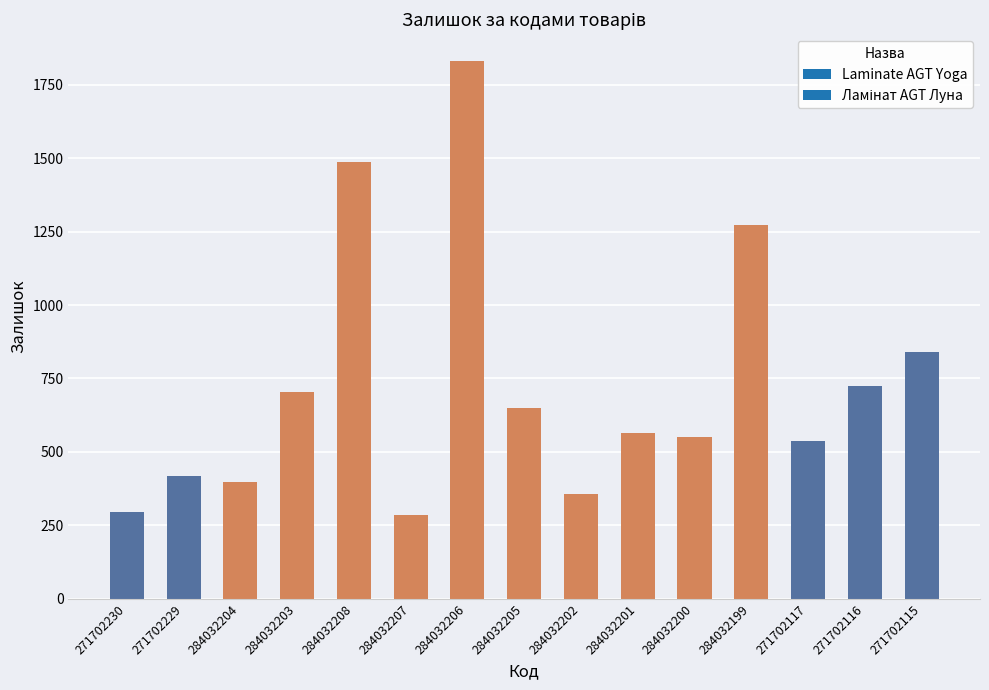

How many bars are there in total?

15